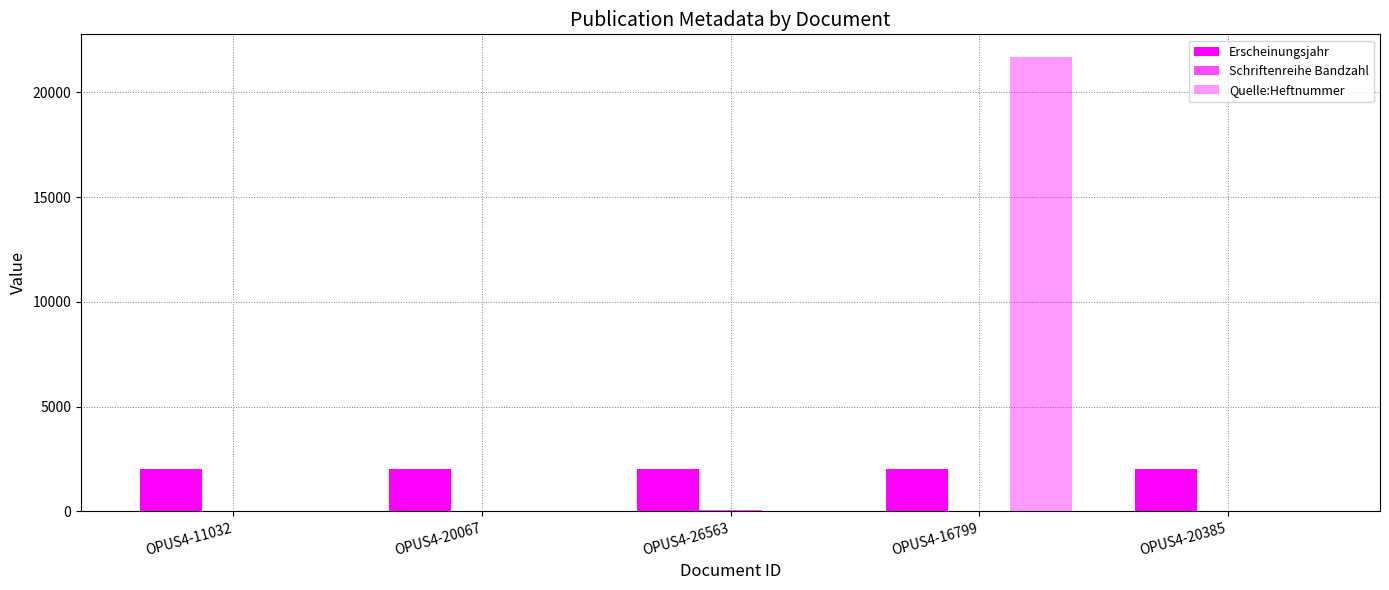

What is the maximum value shown in the chart?

21678